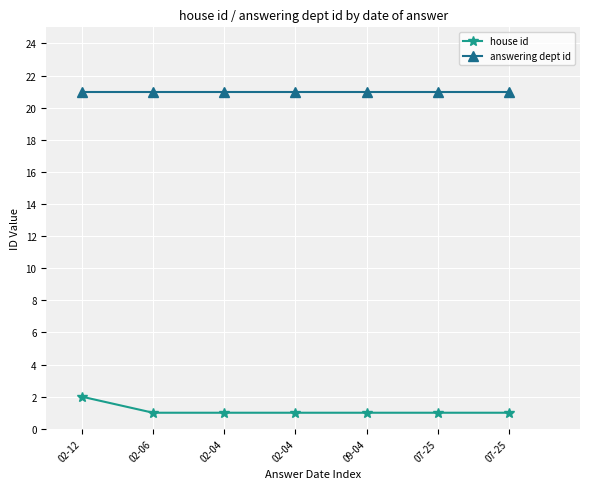

What is the difference between the highest and lowest values at 09-04?

20